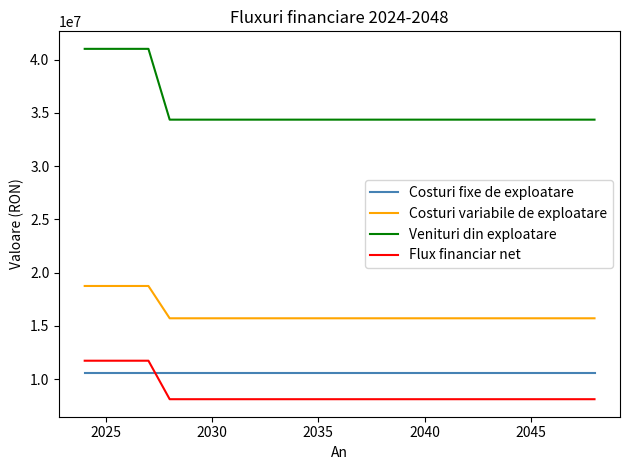

Which series has the largest total across all categories?

Venituri din exploatare